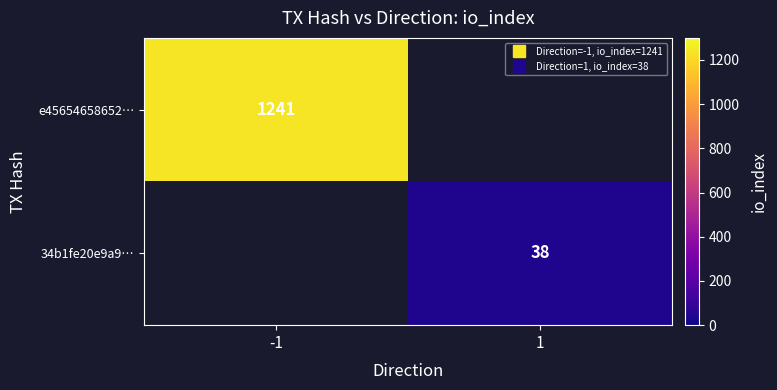

Count the number of data series in this chart.

2